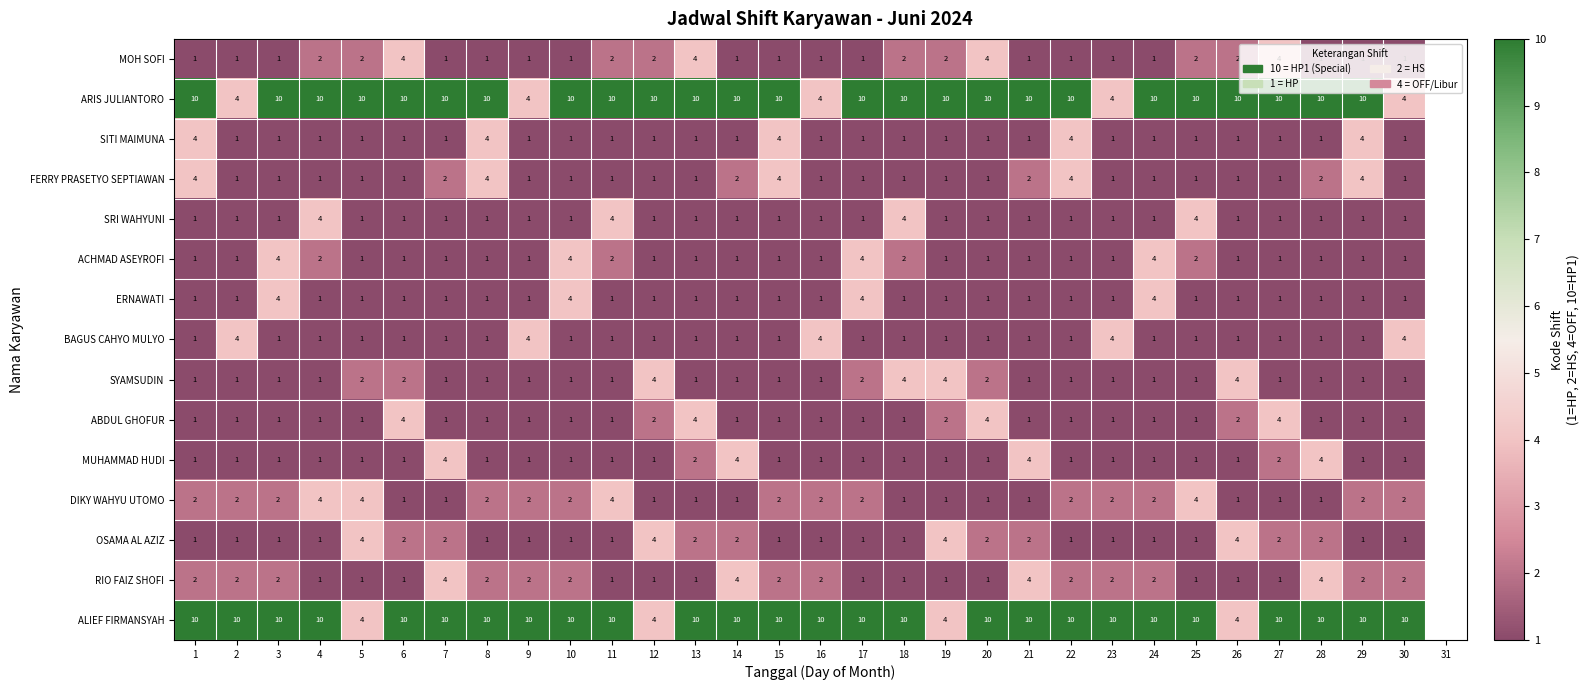

Is it true that SITI MAIMUNA equals 1 at 30?

True